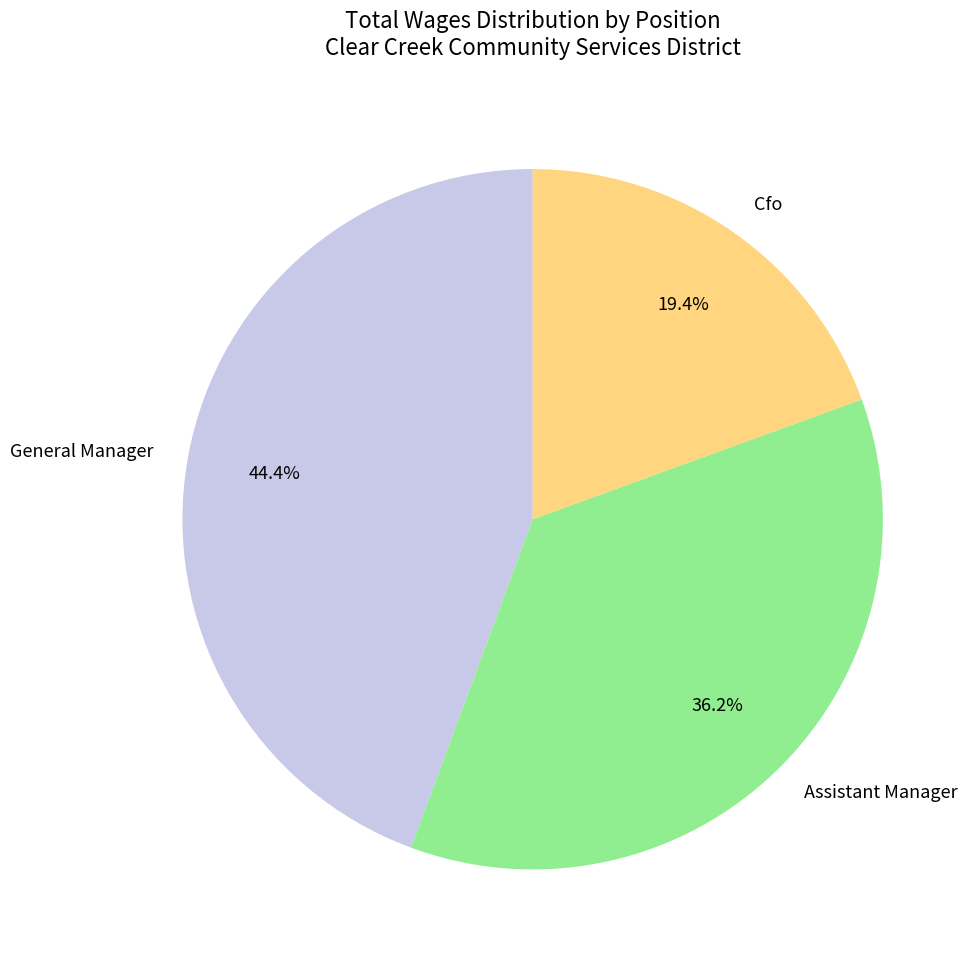

How much of the chart is everything except Assistant Manager?

63.8%